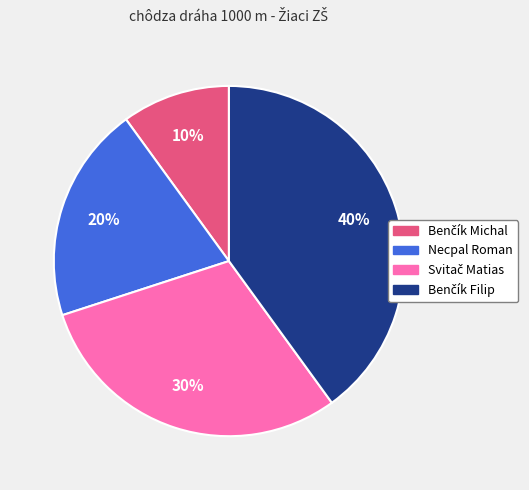

Does any single category account for the majority?

No